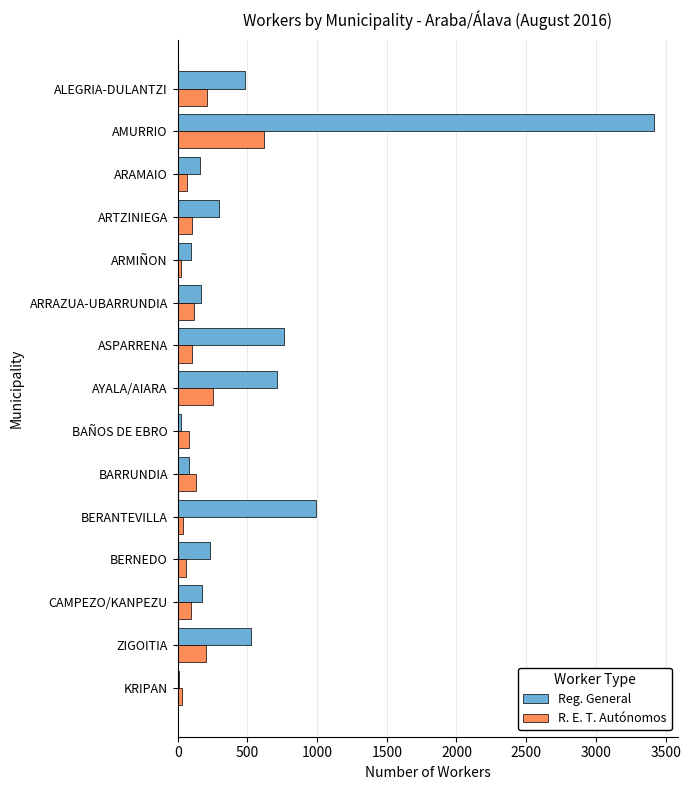

What is the sum of all Reg. General values?

8126